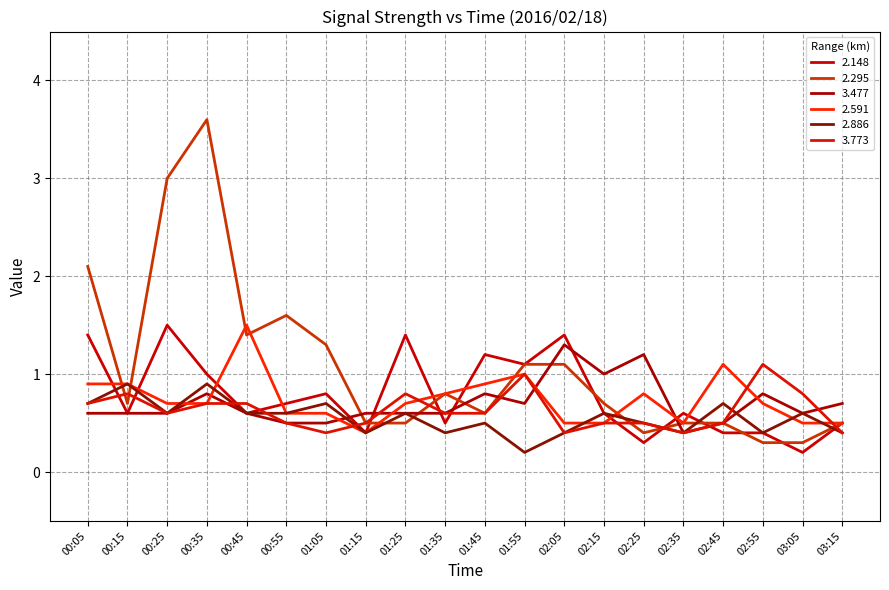

Count the number of categories in the chart.

20